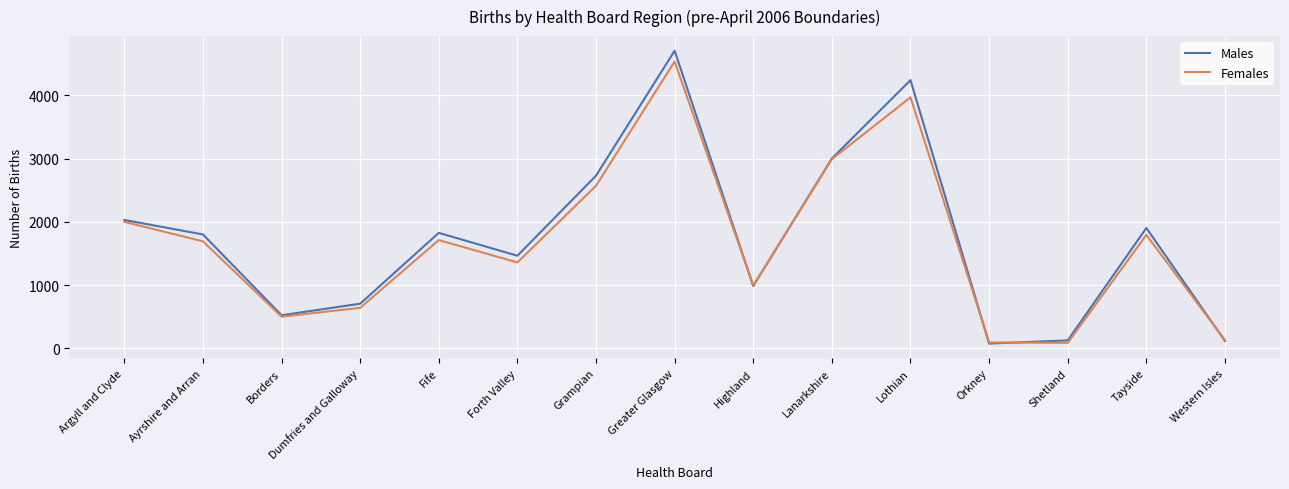

At which category is the sum across all series the highest?

Greater Glasgow